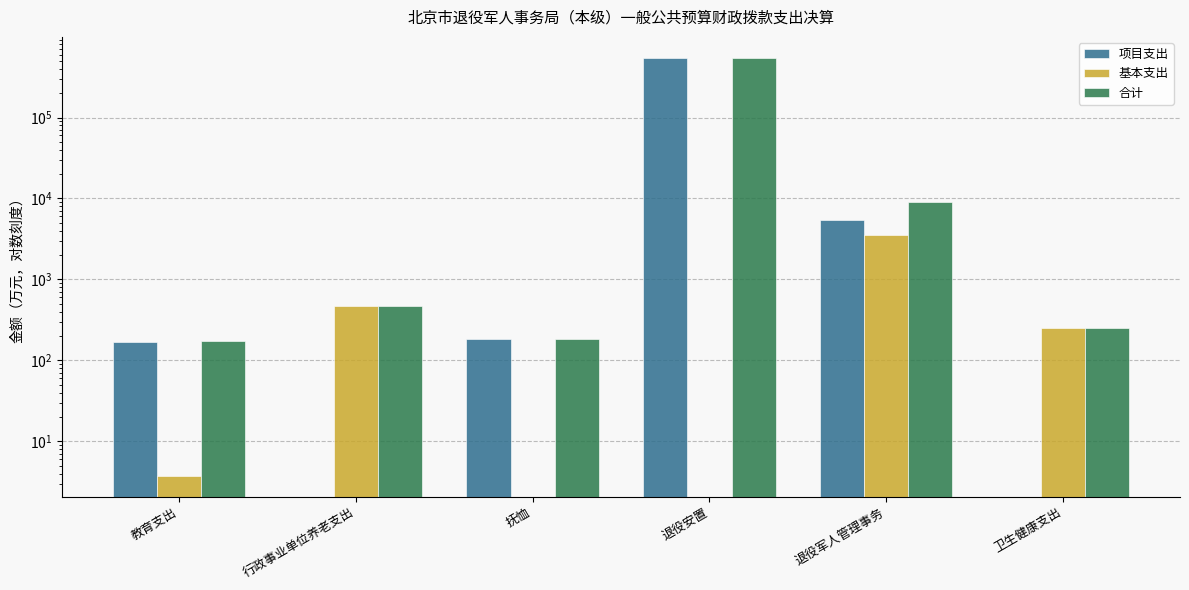

What is the difference between the highest and lowest values at 退役安置?

546719.6